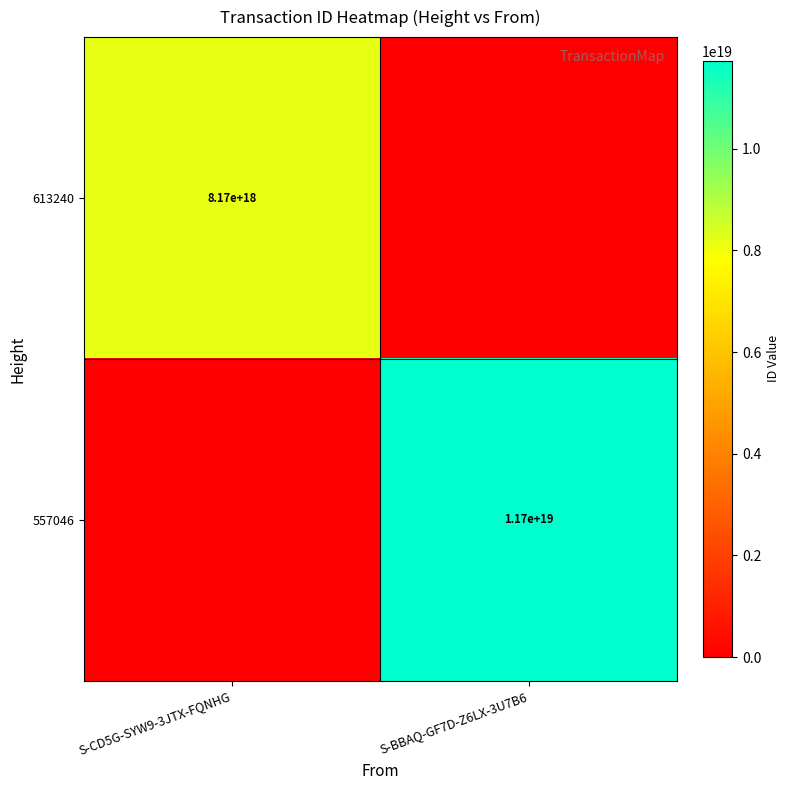

The 613240 series shows 3097433187124843520 at S-CD5G-SYW9-3JTX-FQNHG. True or false?

False